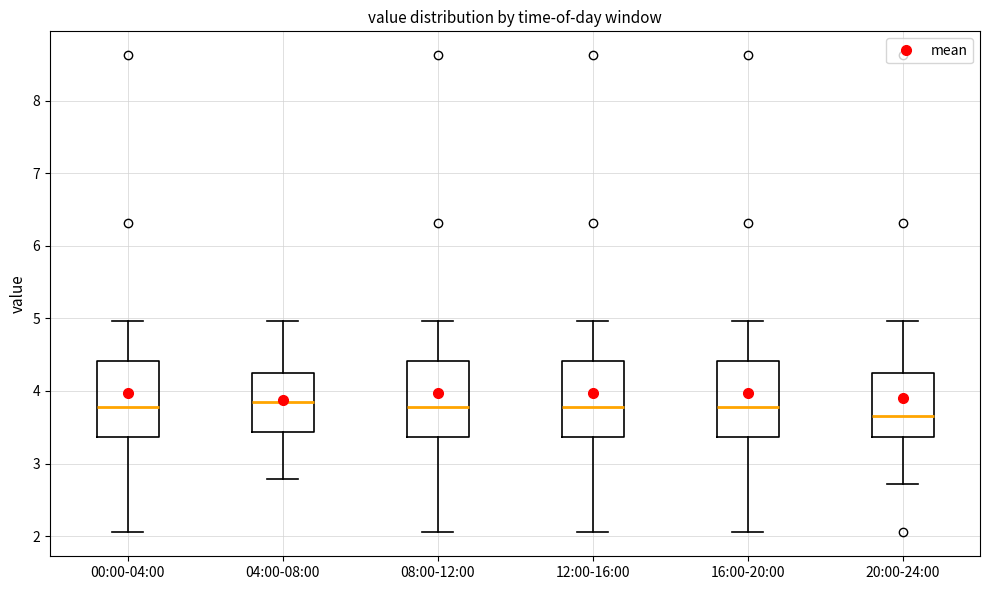

Which box has the lowest median line?

20:00-24:00